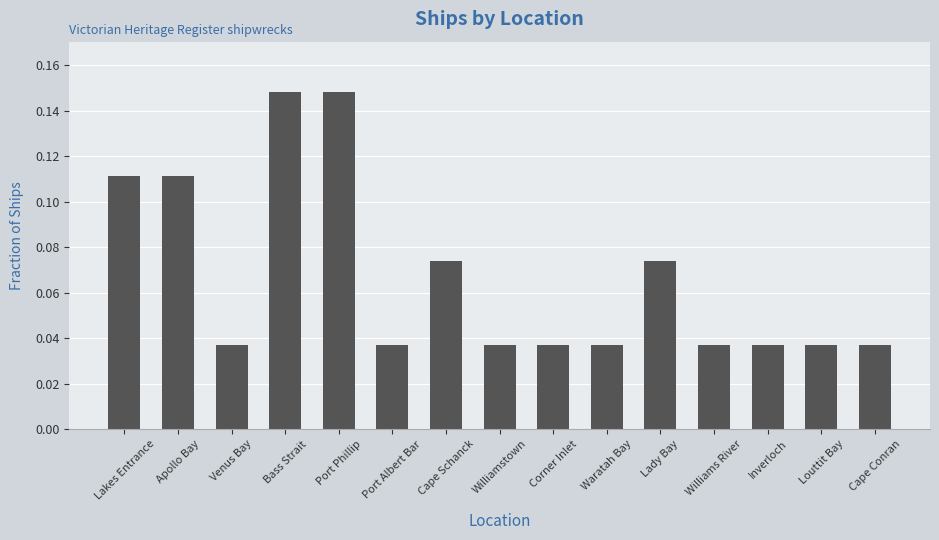

What is the sum of all values?

1.0